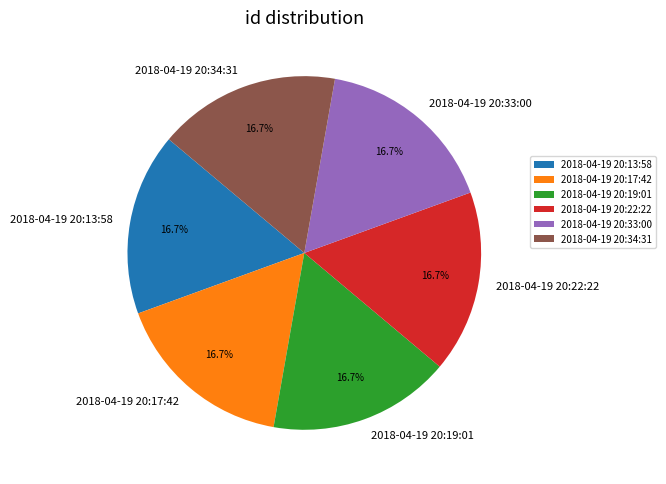

What is the ratio of the value at 2018-04-19 20:13:58 to the value at 2018-04-19 20:17:42?

1.0